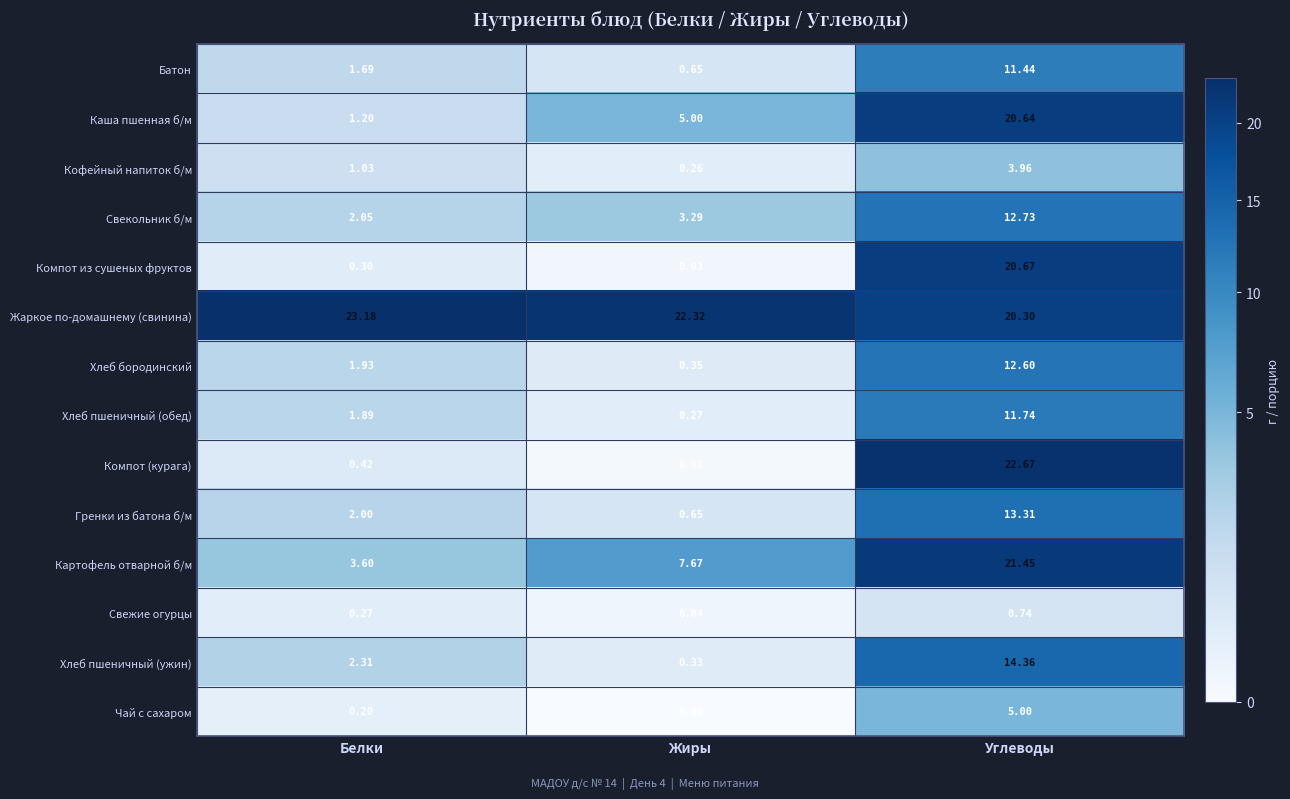

What is the spread (max minus min) of values at Жиры?

22.3